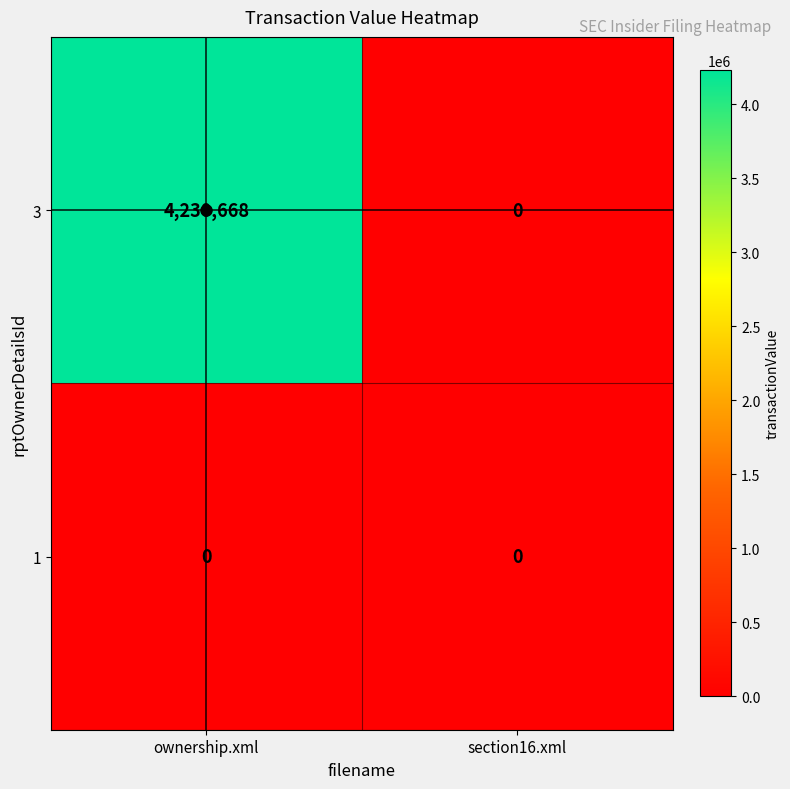

Rank the categories by 3 value from lowest to highest.

section16.xml, ownership.xml